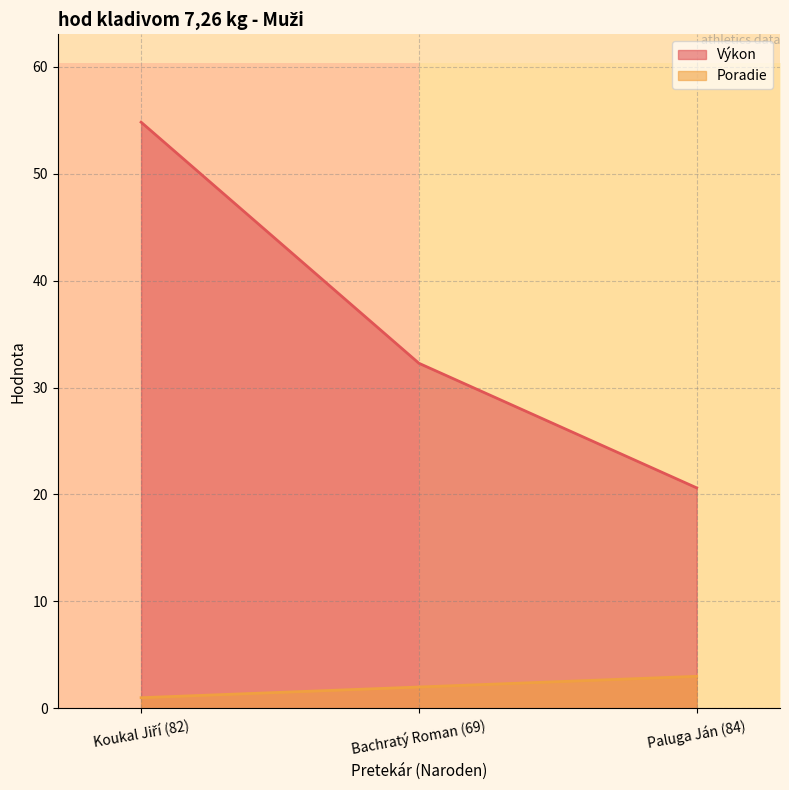

At how many categories does at least one series exceed 6?

3